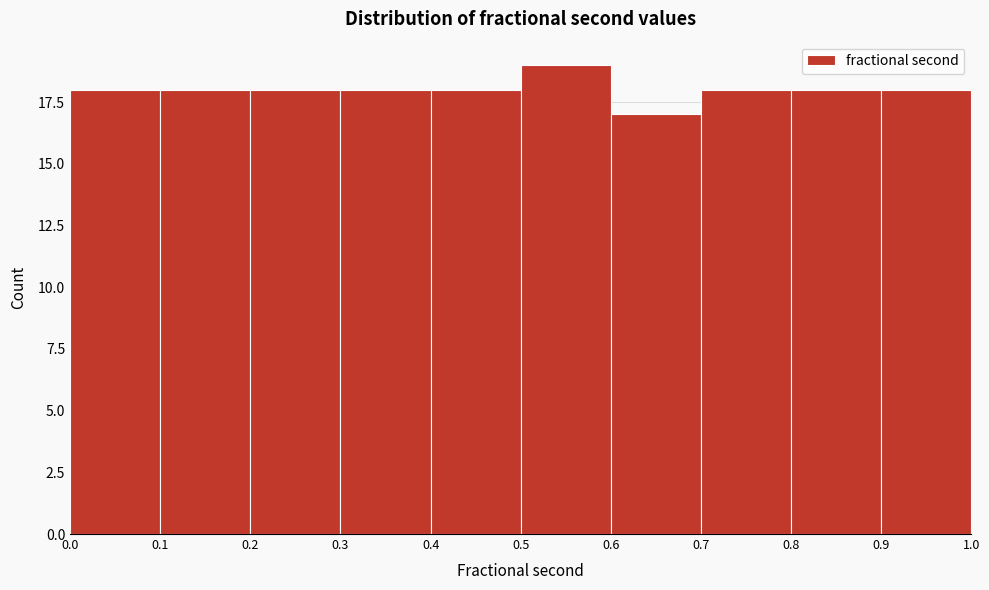

Reading left to right, transcribe this chart: for each bar, give the range it covers on the x-axis and its height. The values are not printed on the chart, so give them approximately, as read against the axis.

0.0 to 0.1: 18
0.1 to 0.2: 18
0.2 to 0.3: 18
0.3 to 0.4: 18
0.4 to 0.5: 18
0.5 to 0.6: 19
0.6 to 0.7: 17
0.7 to 0.8: 18
0.8 to 0.9: 18
0.9 to 1.0: 18